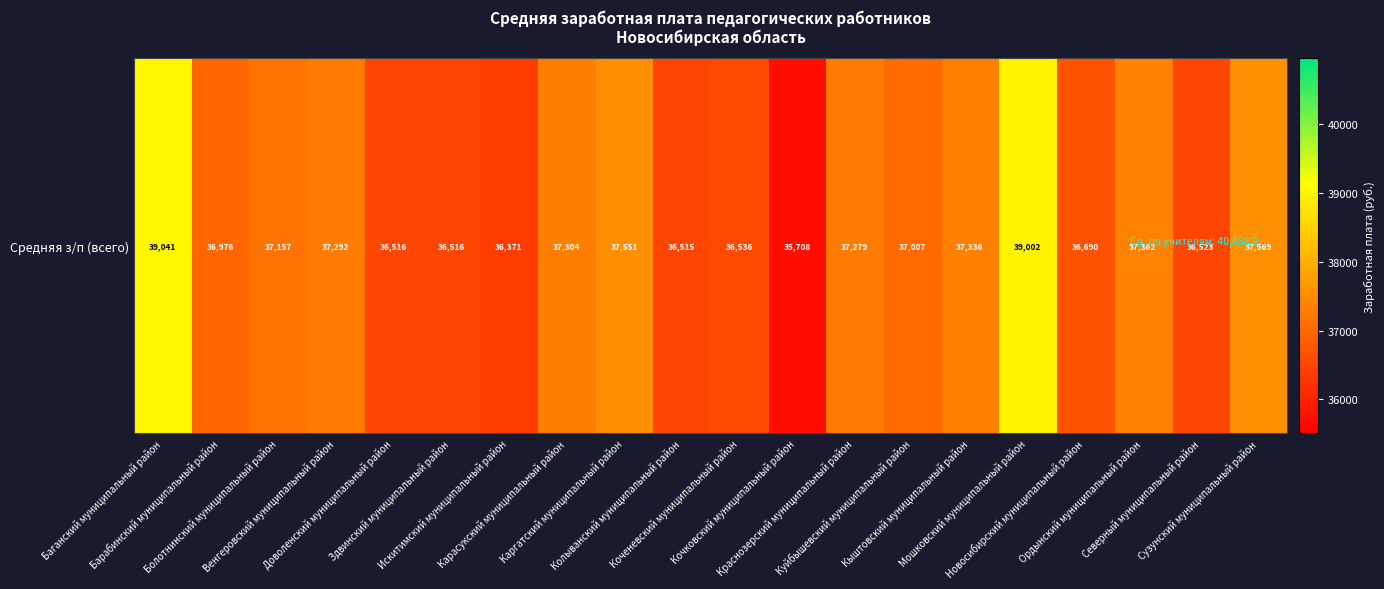

Is it true that the value at Мошковский муниципальный район is 39001.9?

True